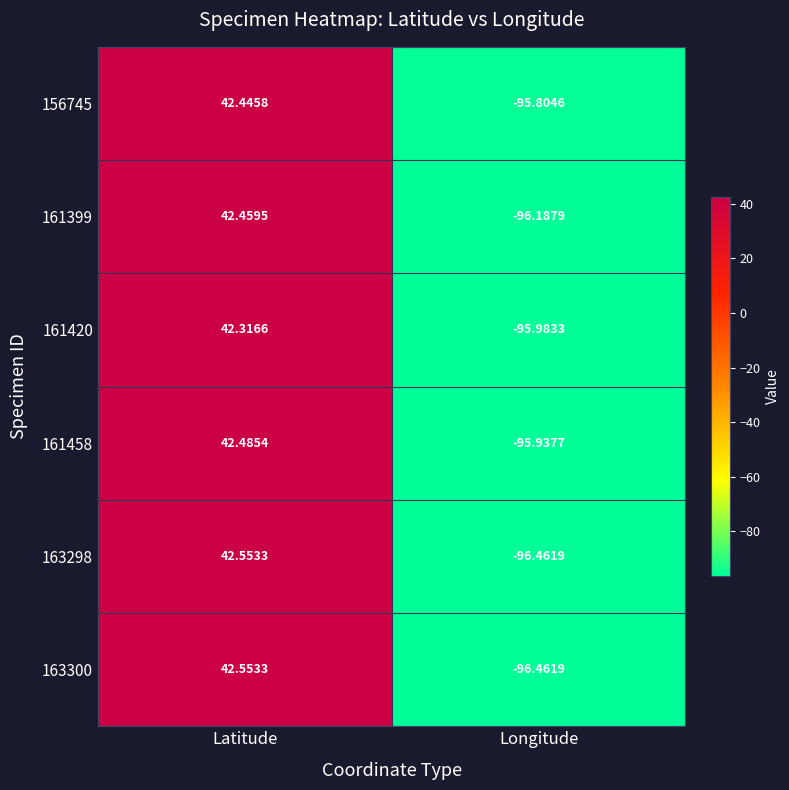

At which label does 161399 first exceed 42?

Latitude